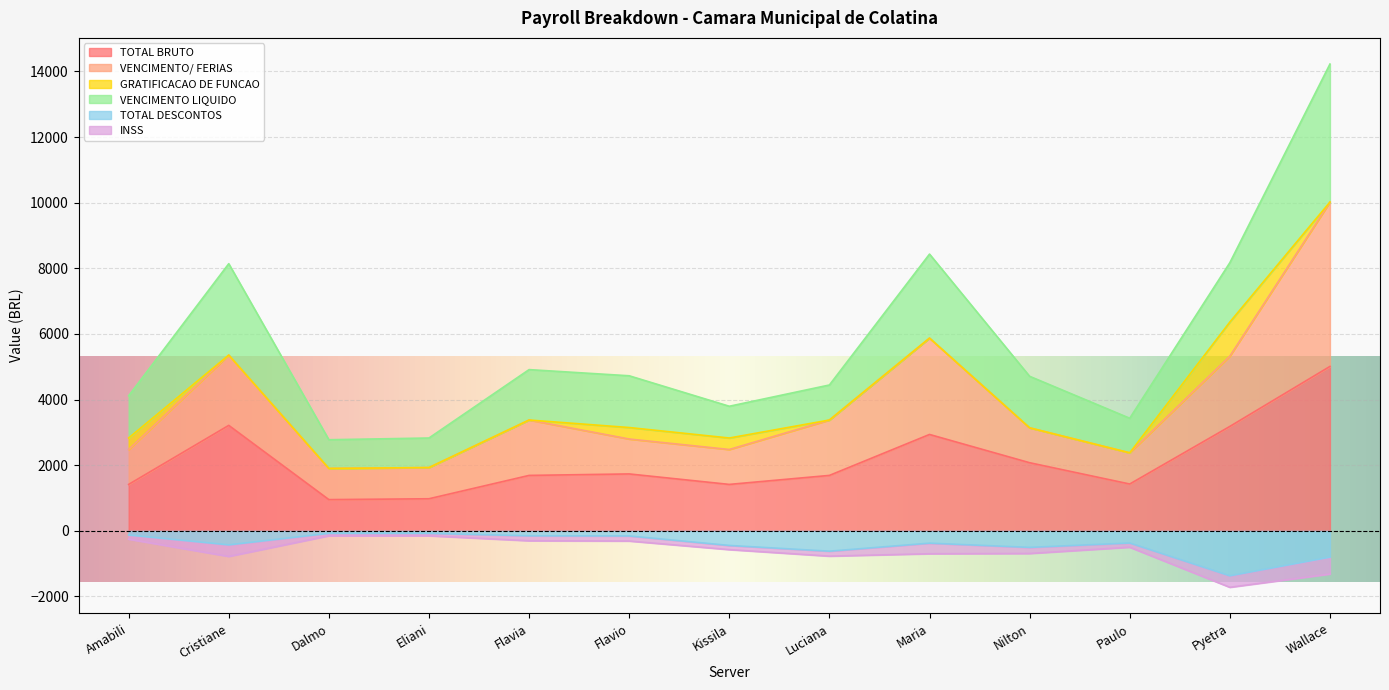

How many interior local valleys does the VENCIMENTO/ FERIAS series have?

3